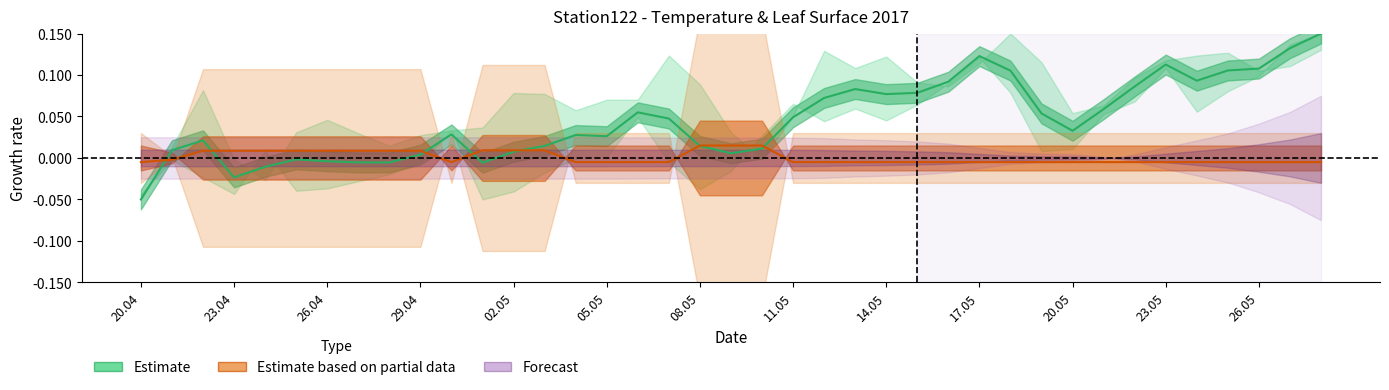

After their last crossing, which series has the higher values: Forecast or Estimate based on partial data?

Forecast